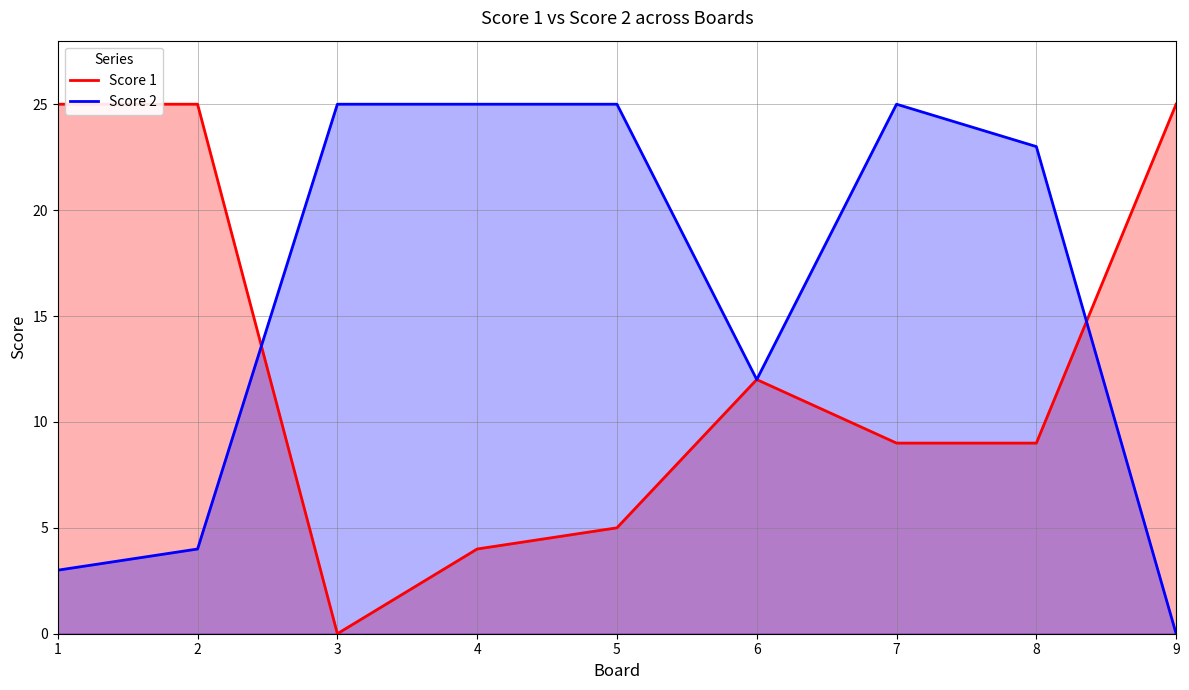

The value of Score 1 at 9 is 25. True or false?

True